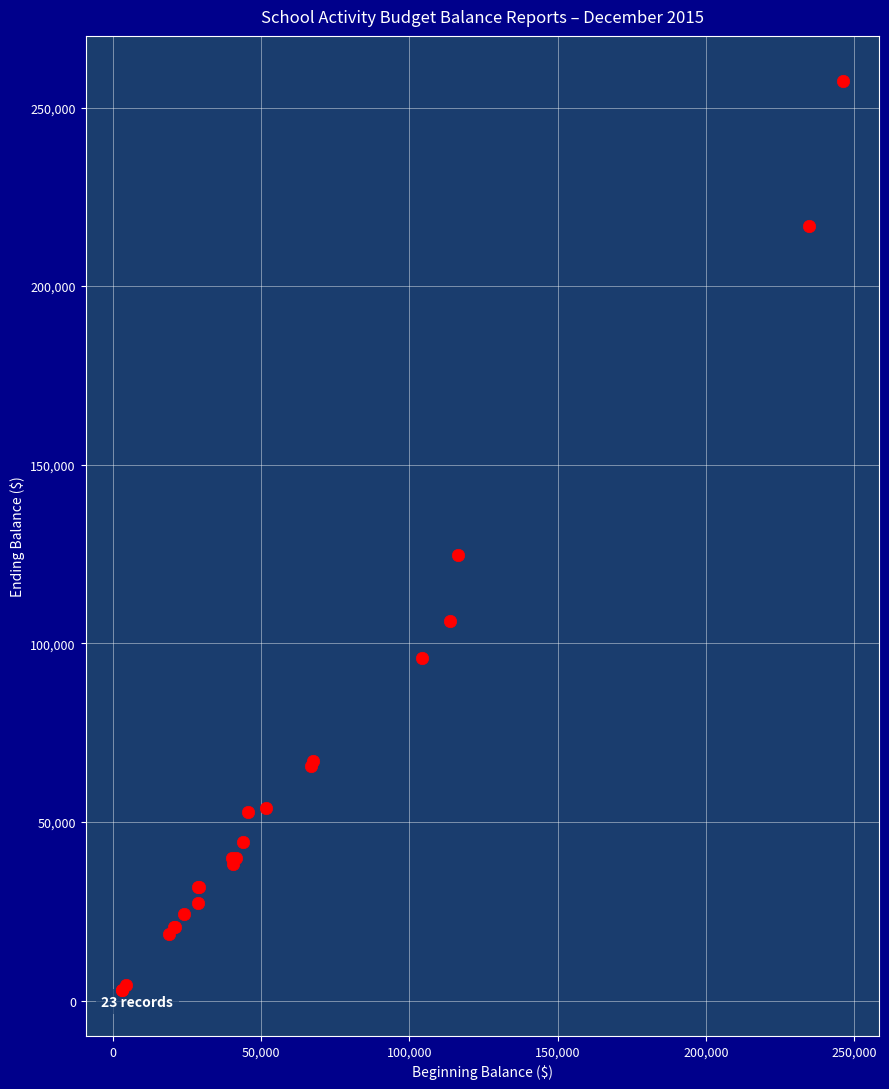

What Y value in the scatter plot is closest to 130077?

124684.3